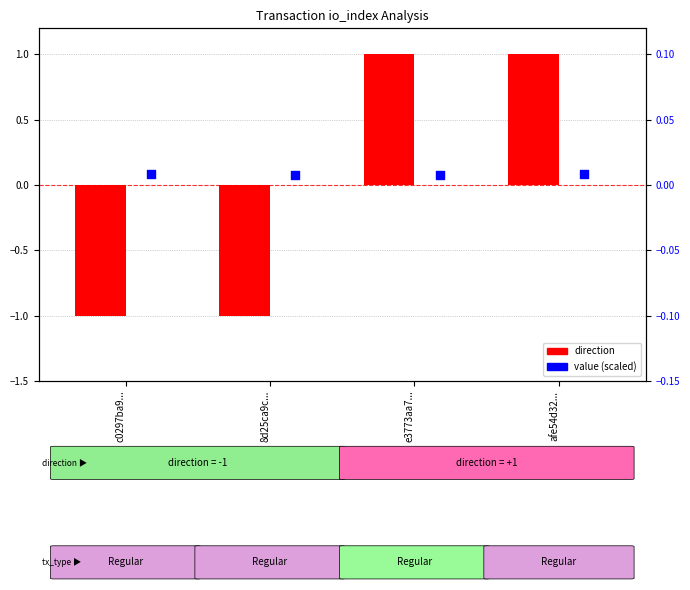

Which series has the widest spread of Y values?

direction